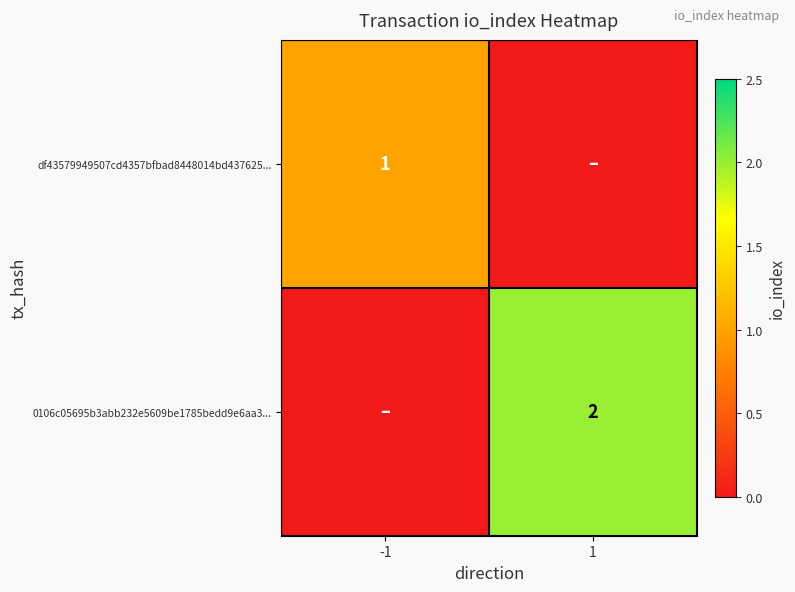

What is the total value across all series at -1?

1